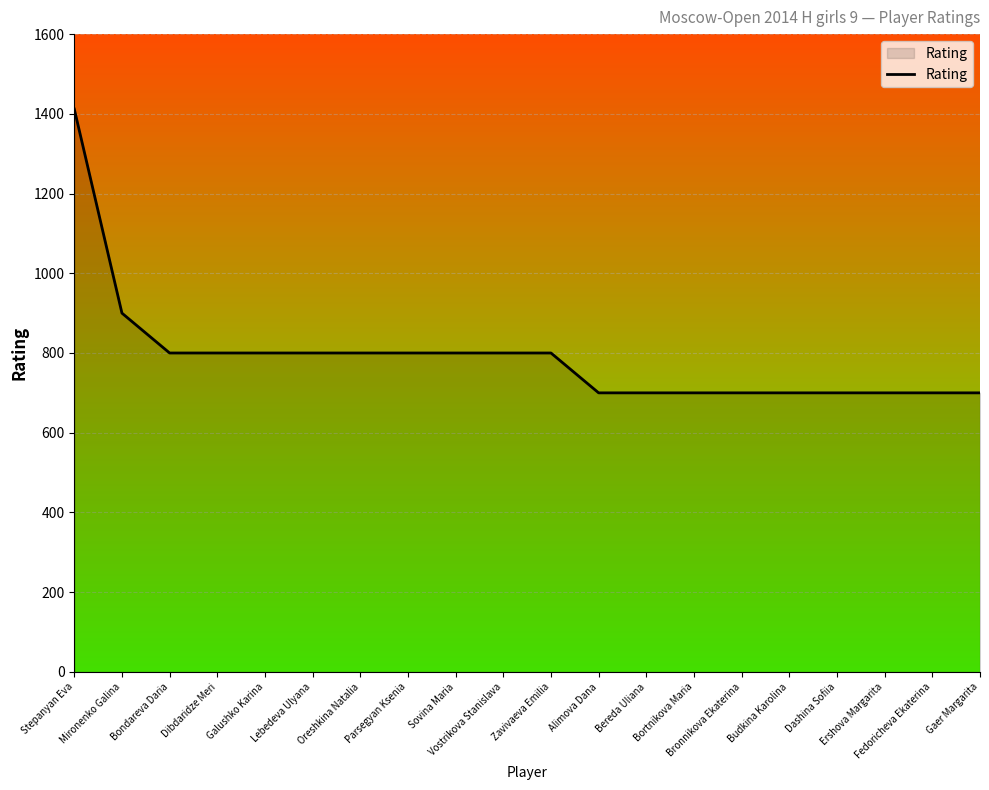

What is the change in value from Parsegyan Ksenia to Ershova Margarita?

-100